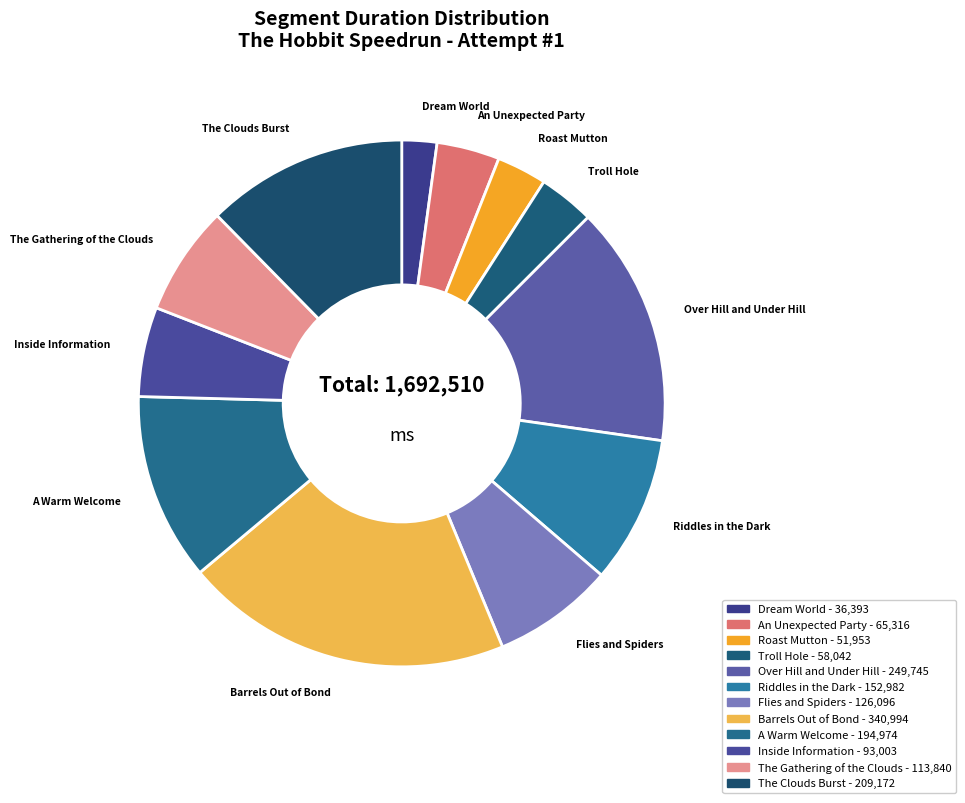

True or false: Barrels Out of Bond accounts for 5% of the total.

False